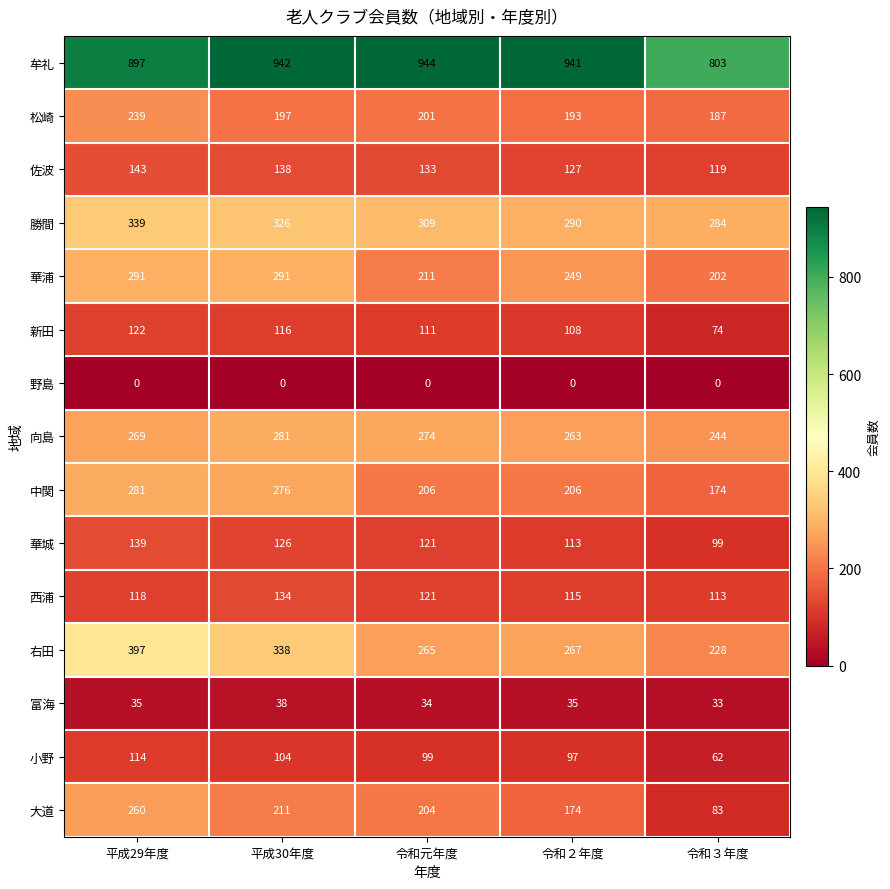

What is the approximate value of 牟礼 at 令和元年度, to the nearest 5?

945